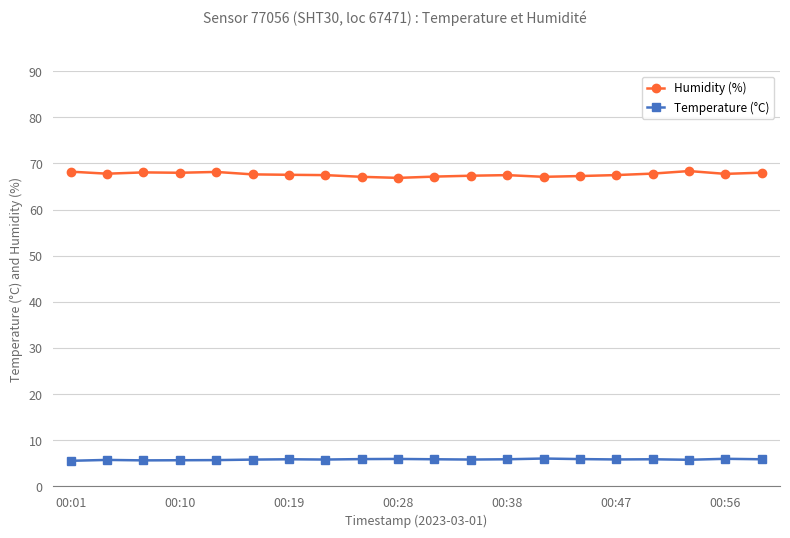

What is the average value of the Humidity (%) series?

67.6